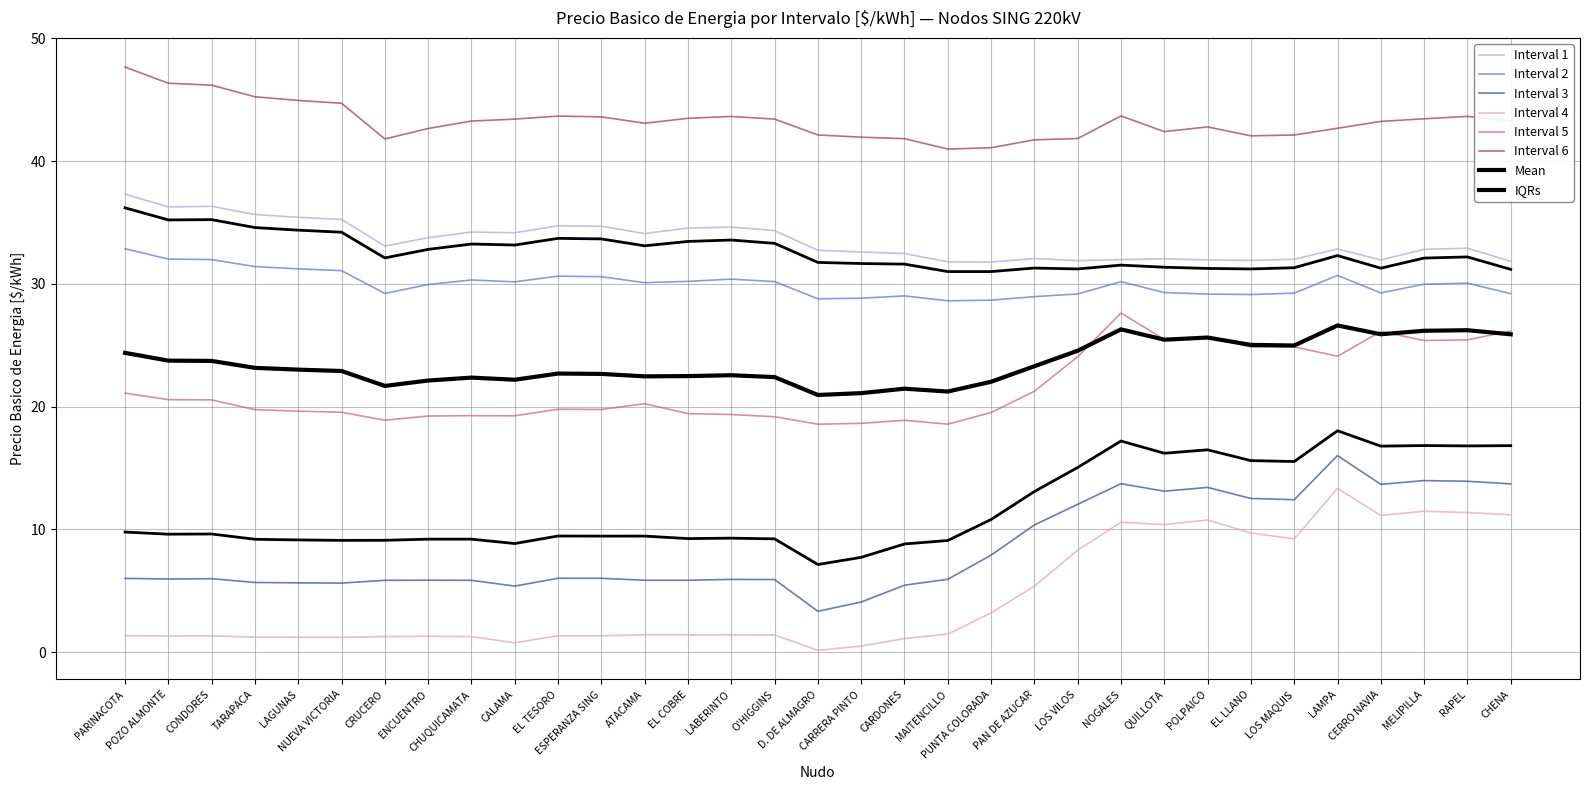

Is the value of Interval 5 at EL TESORO greater than the value of Interval 3 at LABERINTO?

Yes